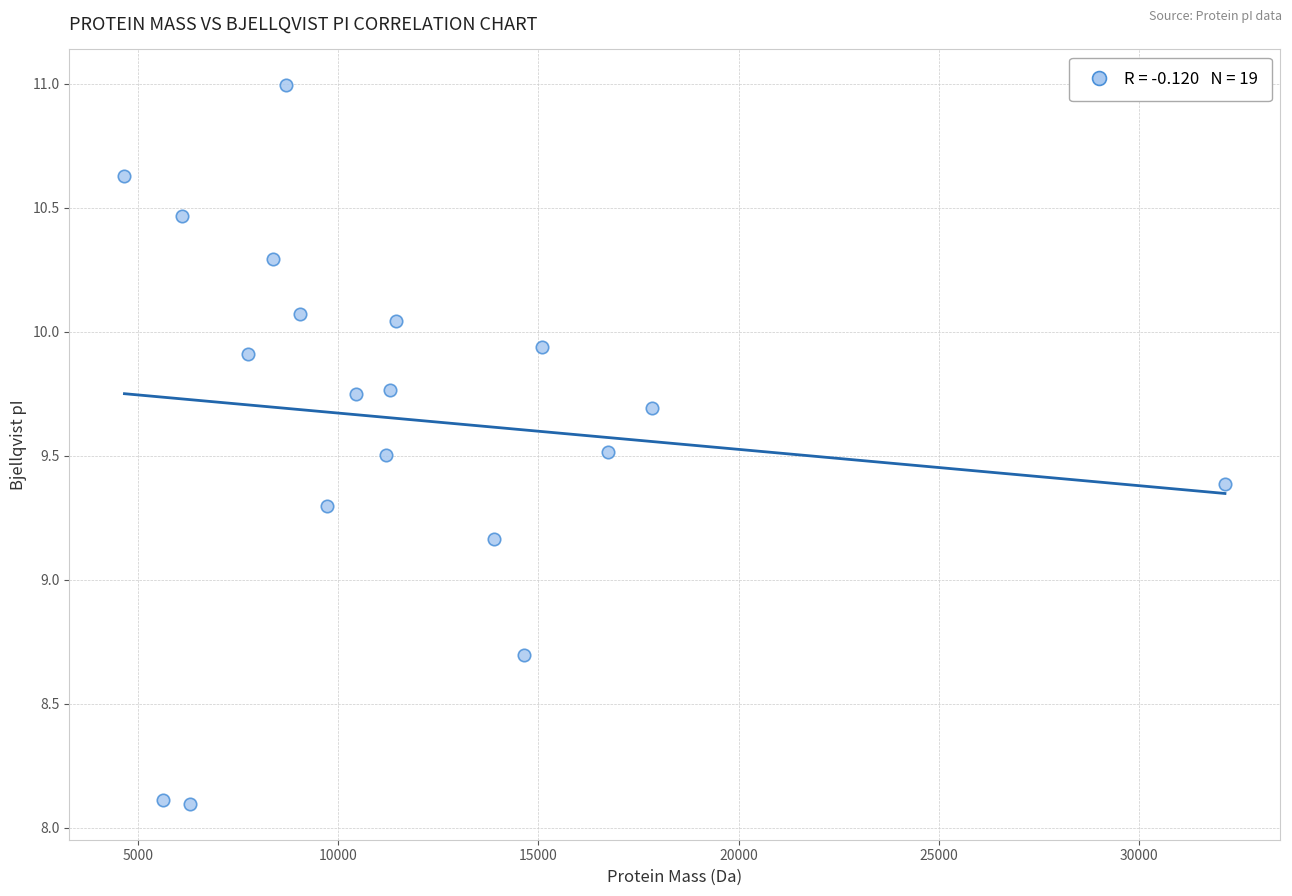

What is the range of Y values (max minus min)?

2.9